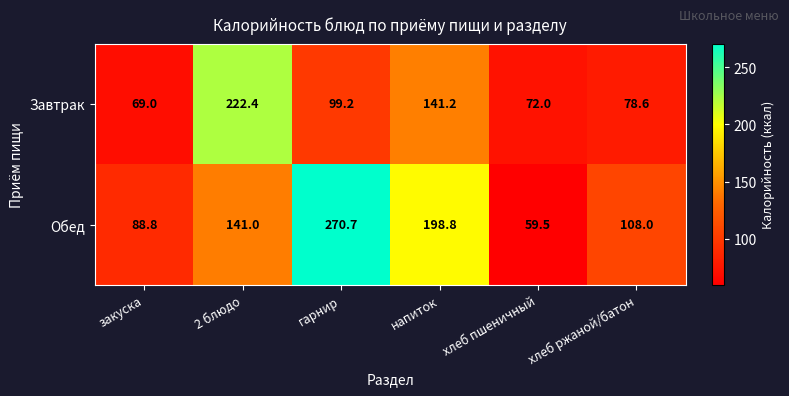

At which category is the sum across all series the highest?

гарнир